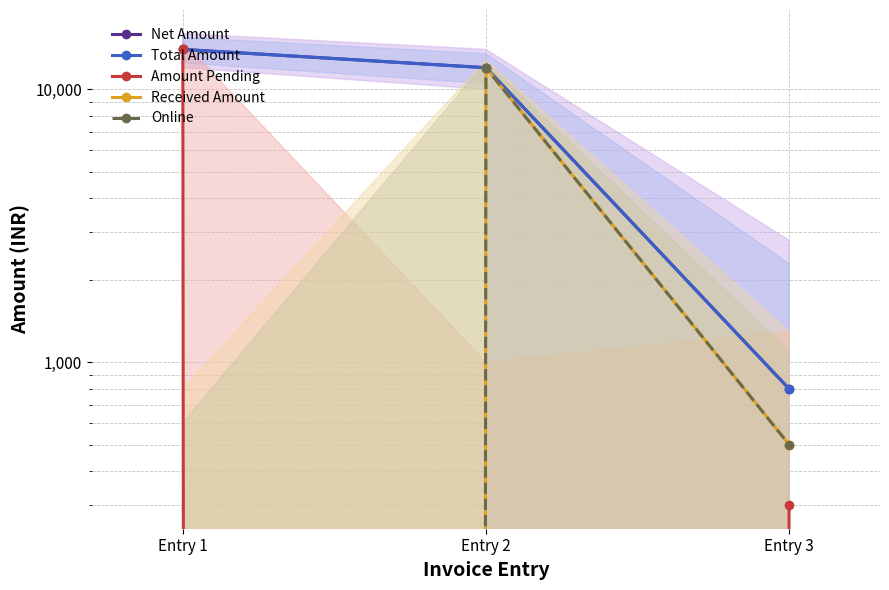

What is the average value of the Amount Pending series?

4767